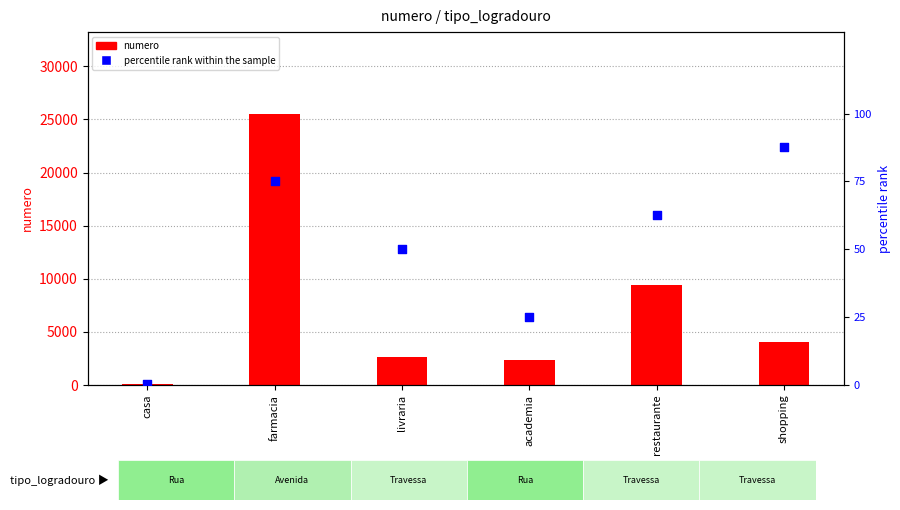

What are all the series names shown in the legend?

numero, percentile rank within the sample